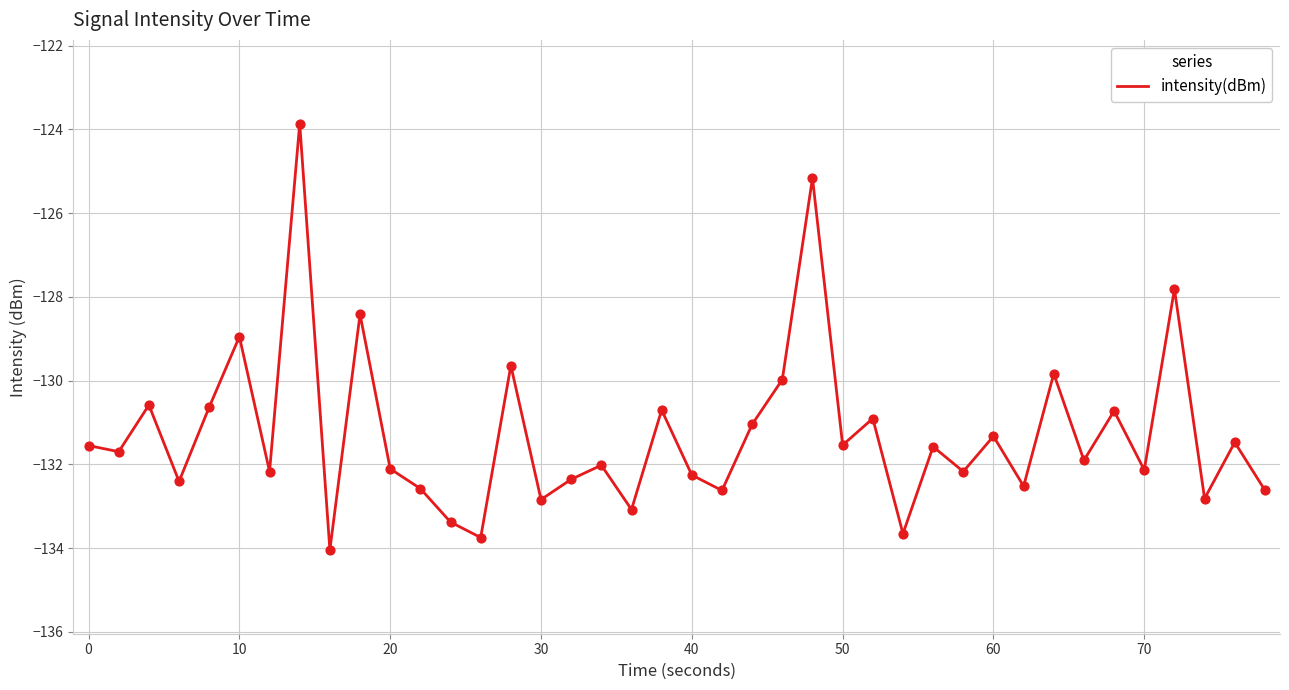

What is the greatest value displayed?

-123.9